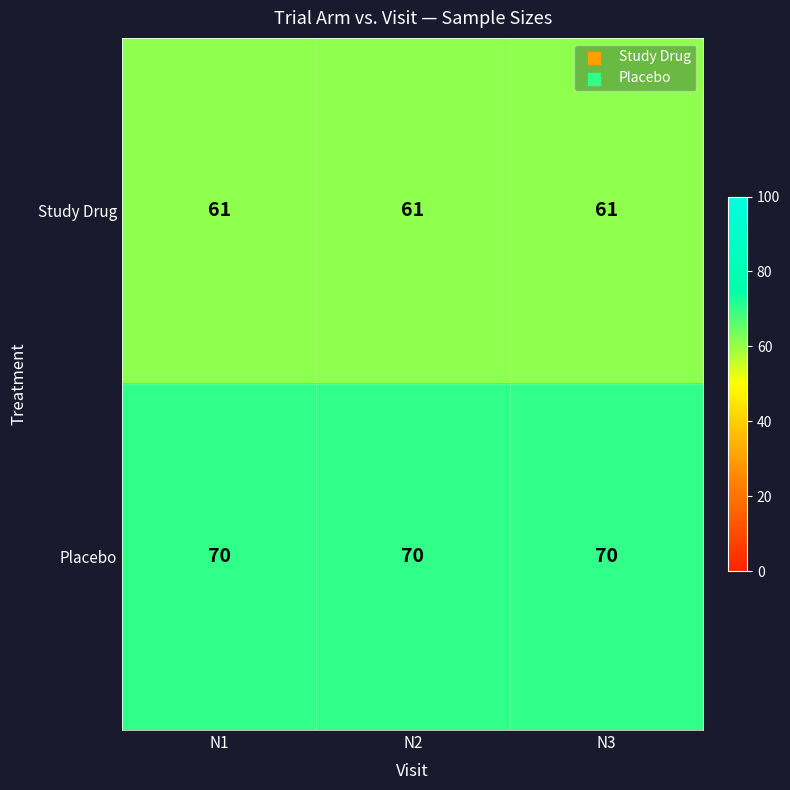

Rank the series by their maximum value, from lowest to highest.

Study Drug, Placebo